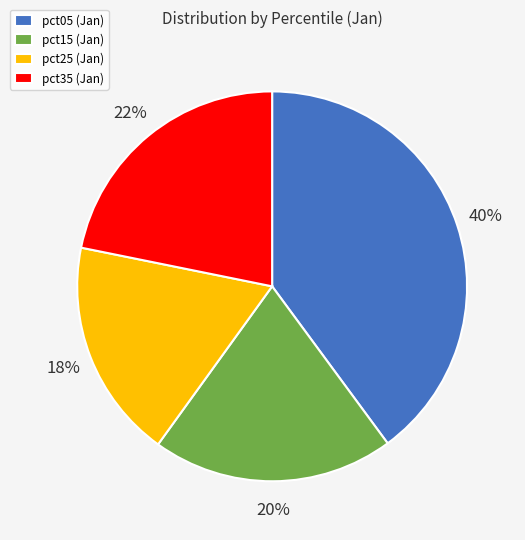

To the nearest percent, what is the average slice percentage?

25%